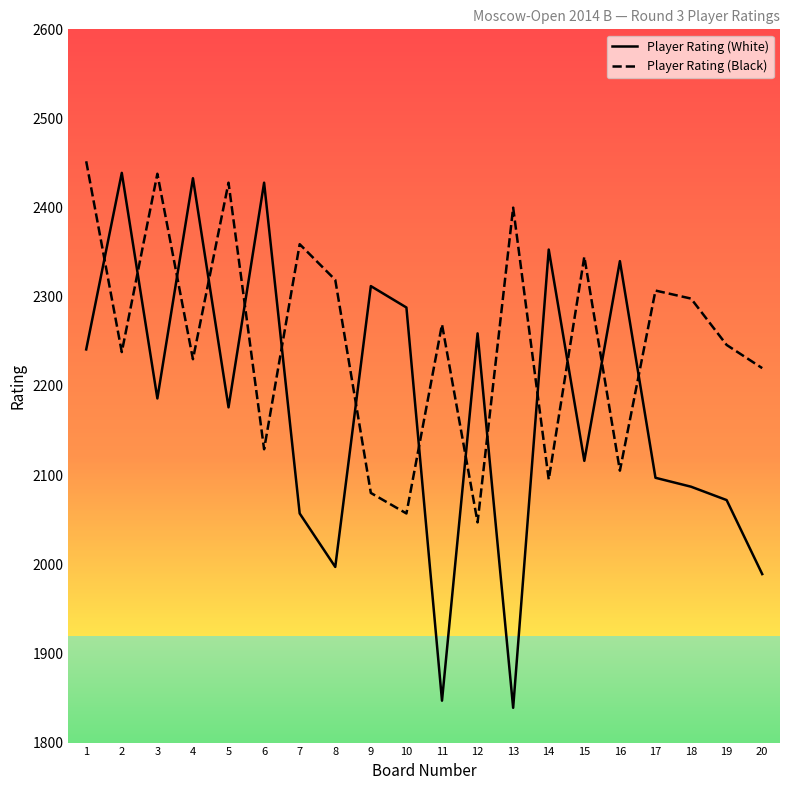

Which series changed the most between 6 and 18?

Player Rating (White)